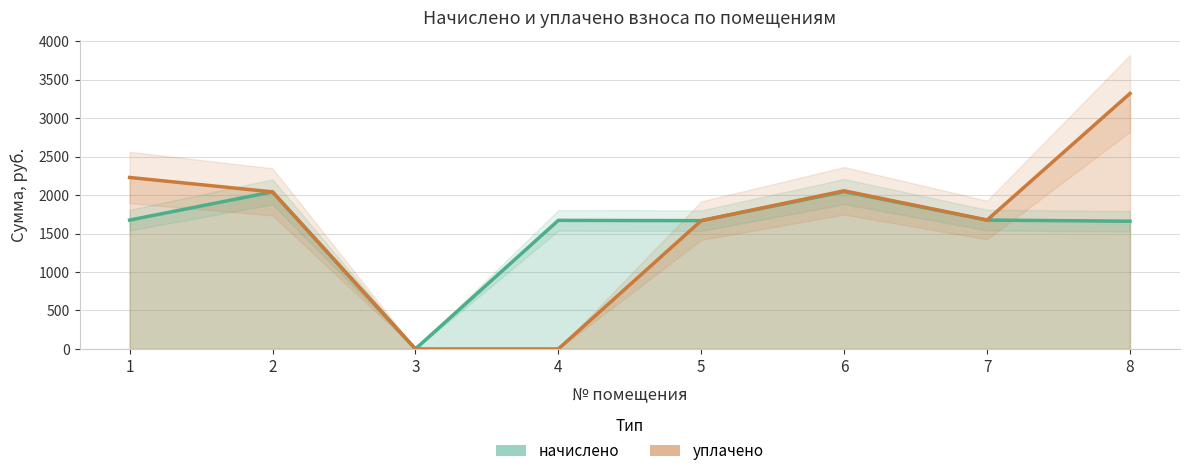

Rank the series by their maximum value, from highest to lowest.

уплачено, начислено